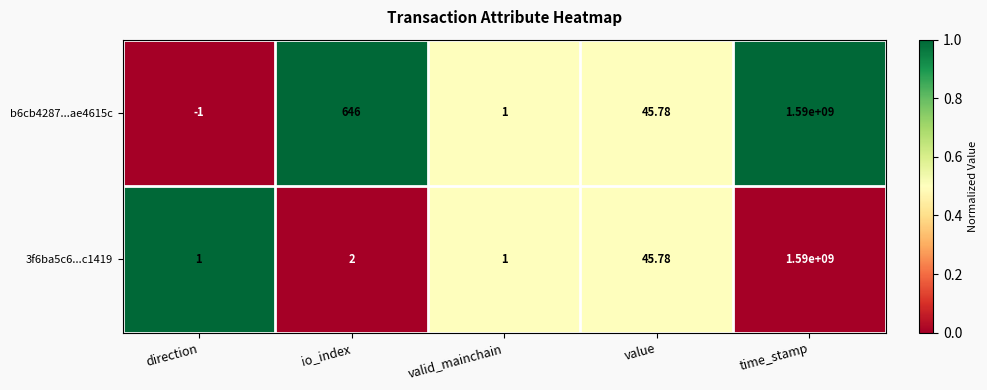

At which category does the chart reach its peak across all series?

time_stamp